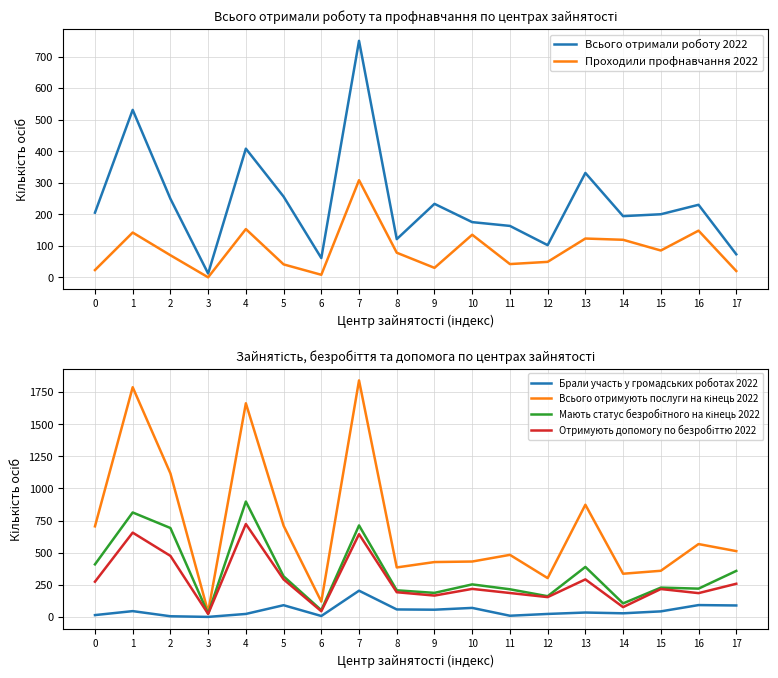

What are all the series names shown in the legend?

Всього отримали роботу 2022, Проходили профнавчання 2022, Брали участь у громадських роботах 2022, Всього отримують послуги на кінець 2022, Мають статус безробітного на кінець 2022, Отримують допомогу по безробіттю 2022